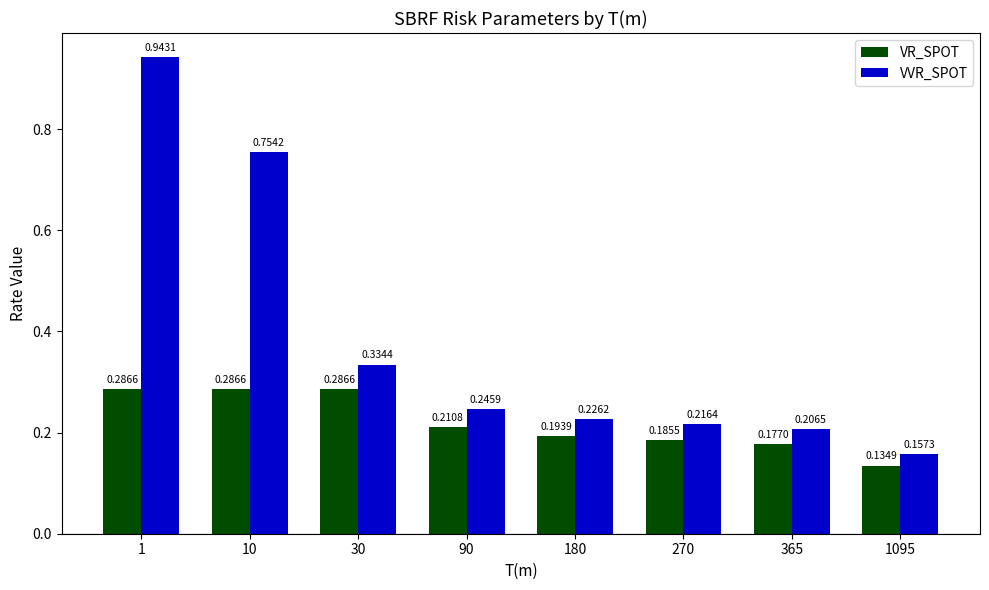

Which series has the widest spread of values?

VVR_SPOT